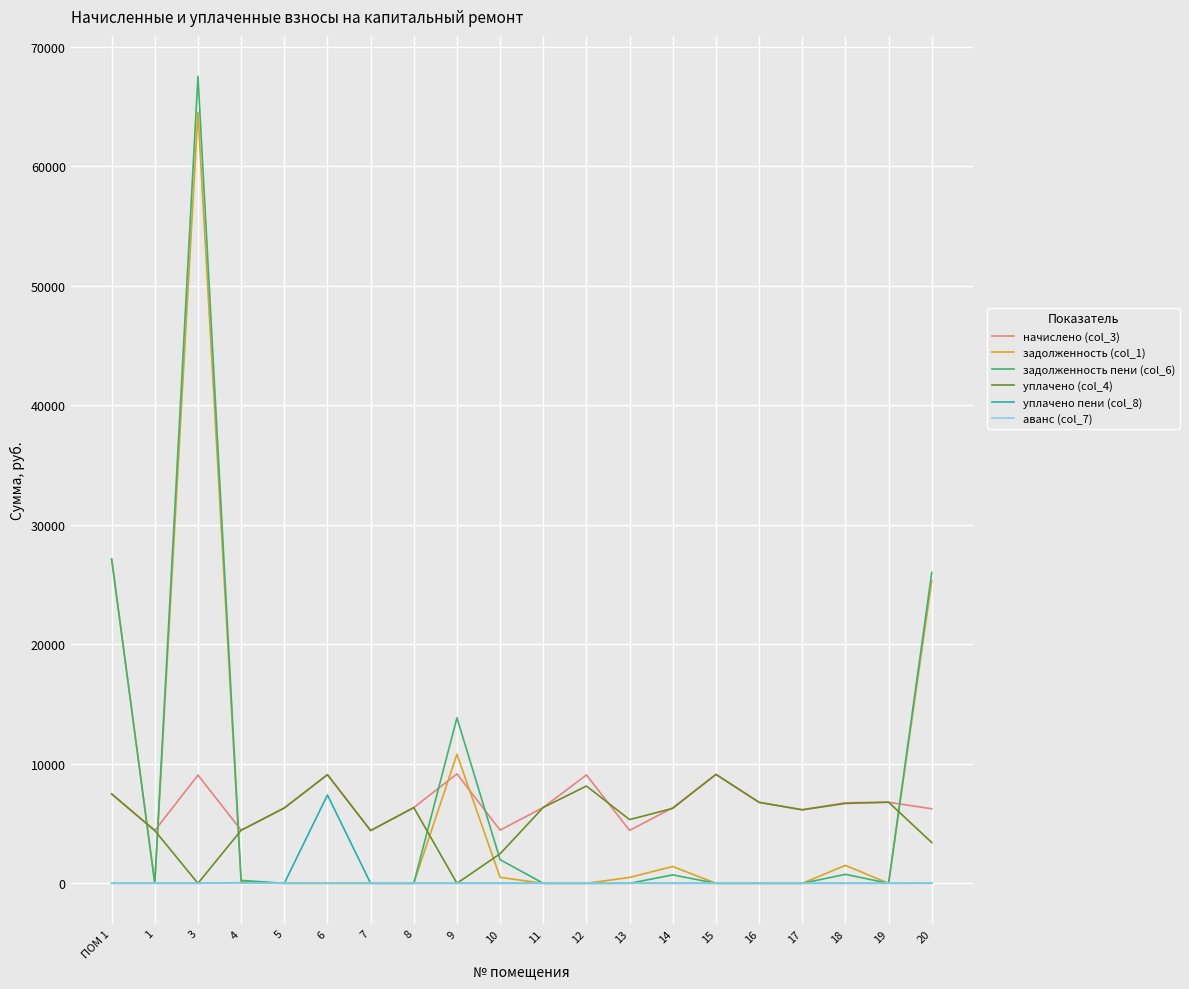

Between 9 and 17, which series saw the biggest shift?

задолженность пени (col_6)